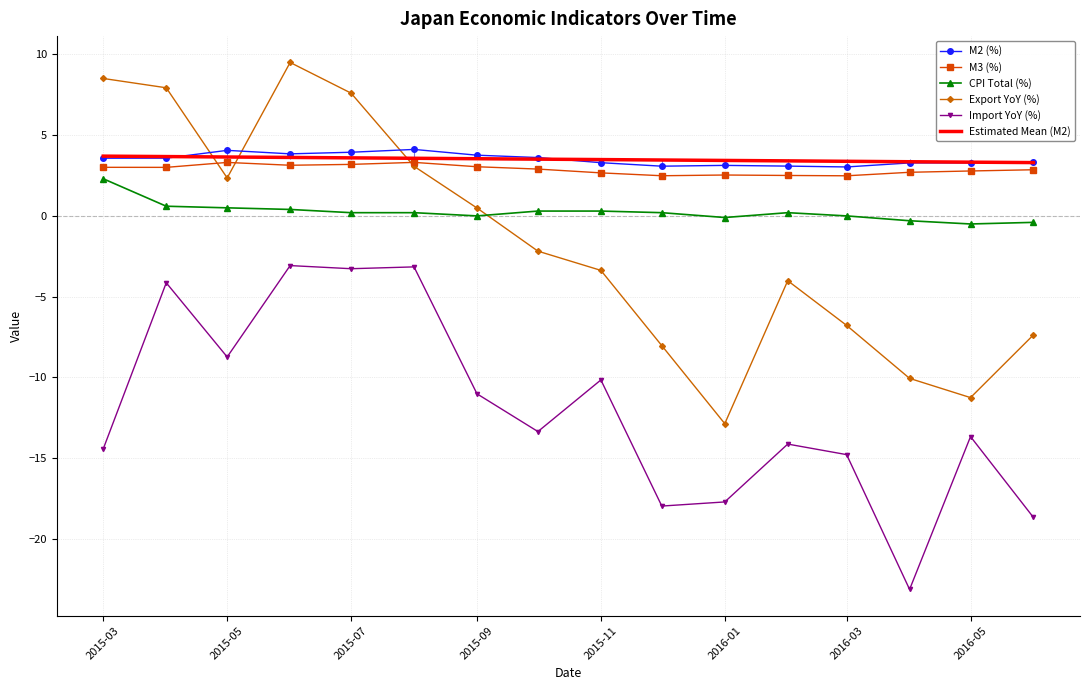

What is the minimum value for Import YoY (%)?

-23.1